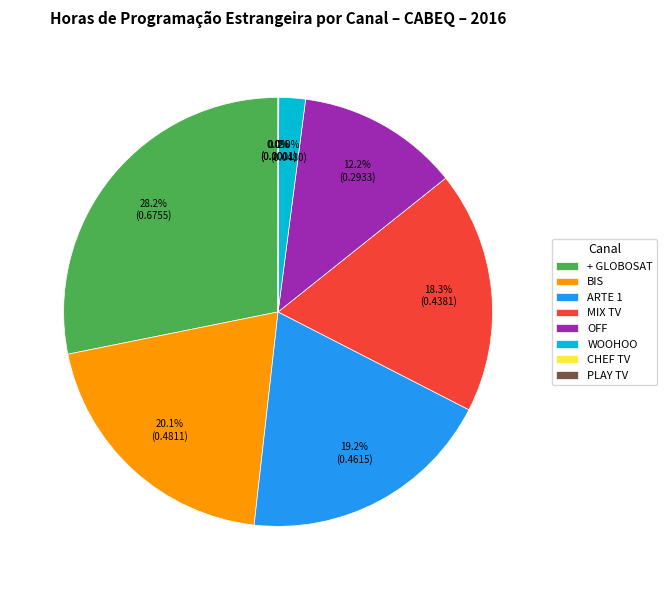

Which category has the biggest portion of the pie?

+ GLOBOSAT